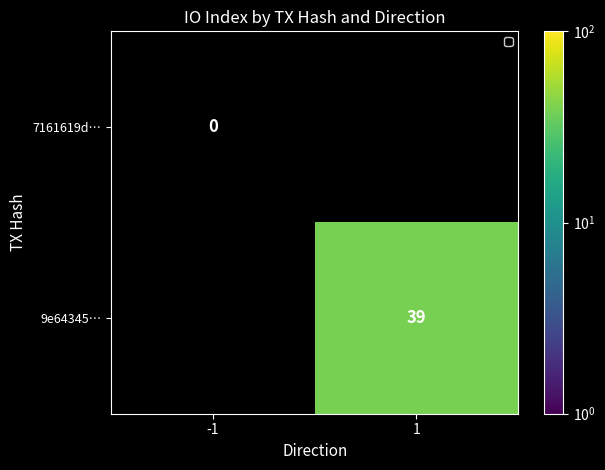

Is the value of 7161619d… at -1 greater than the value of 9e64345… at 1?

No